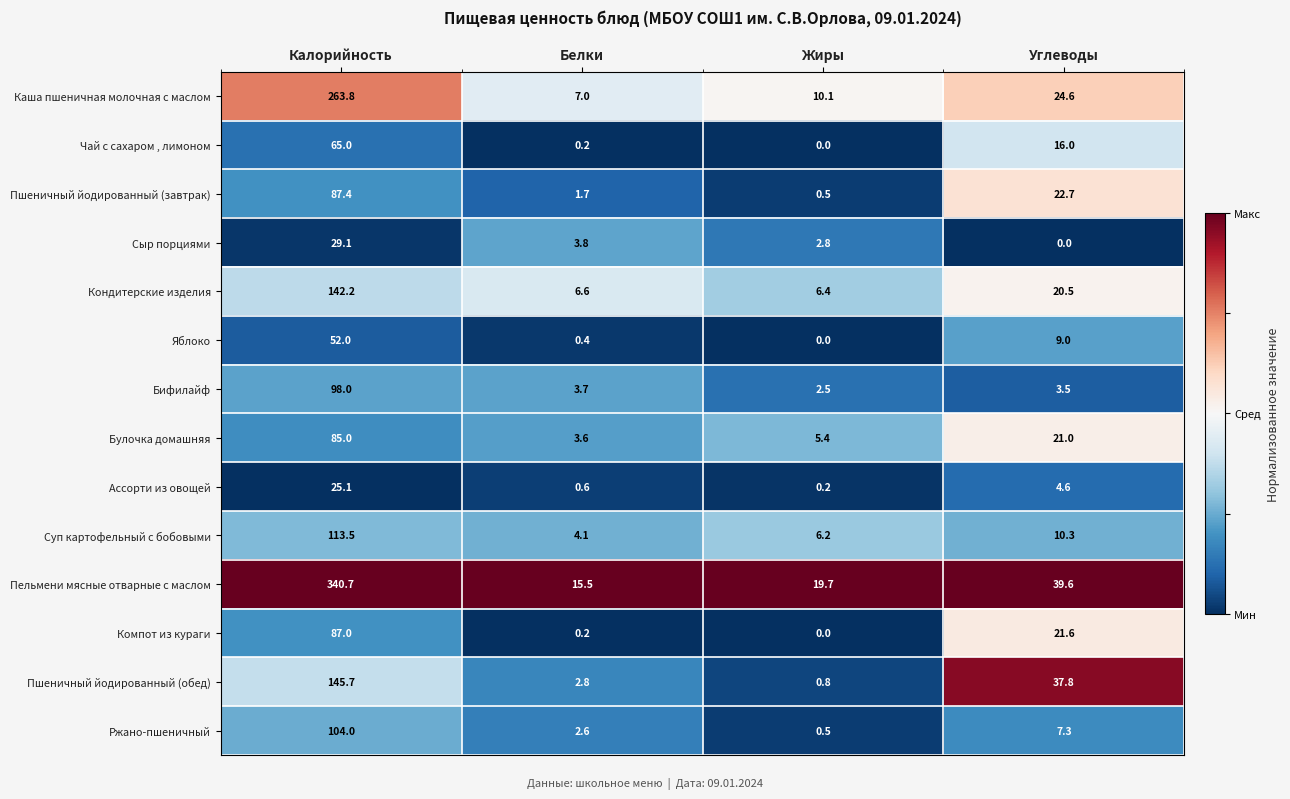

Where does the Сыр порциями series first go above 3?

Калорийность